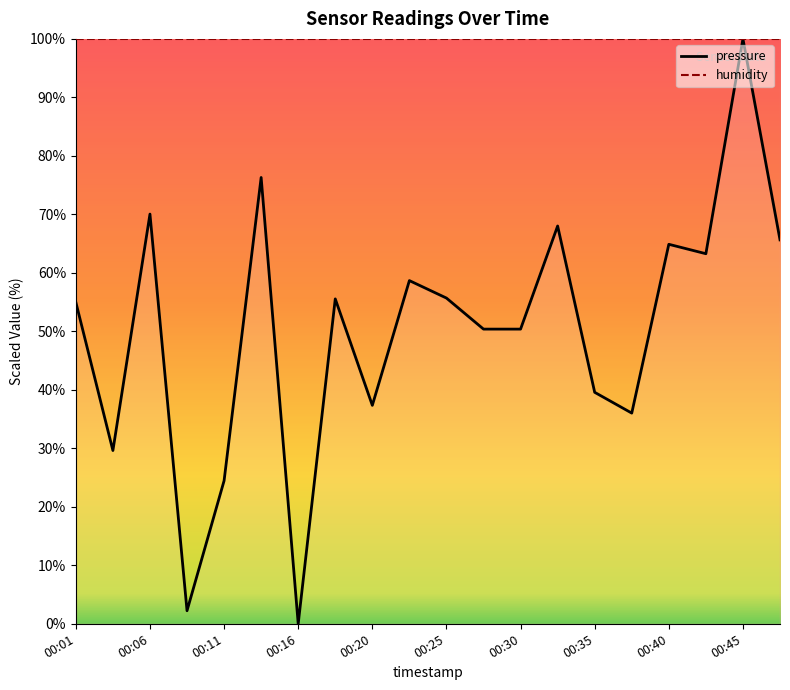

What is the sum of all values?

1003.0